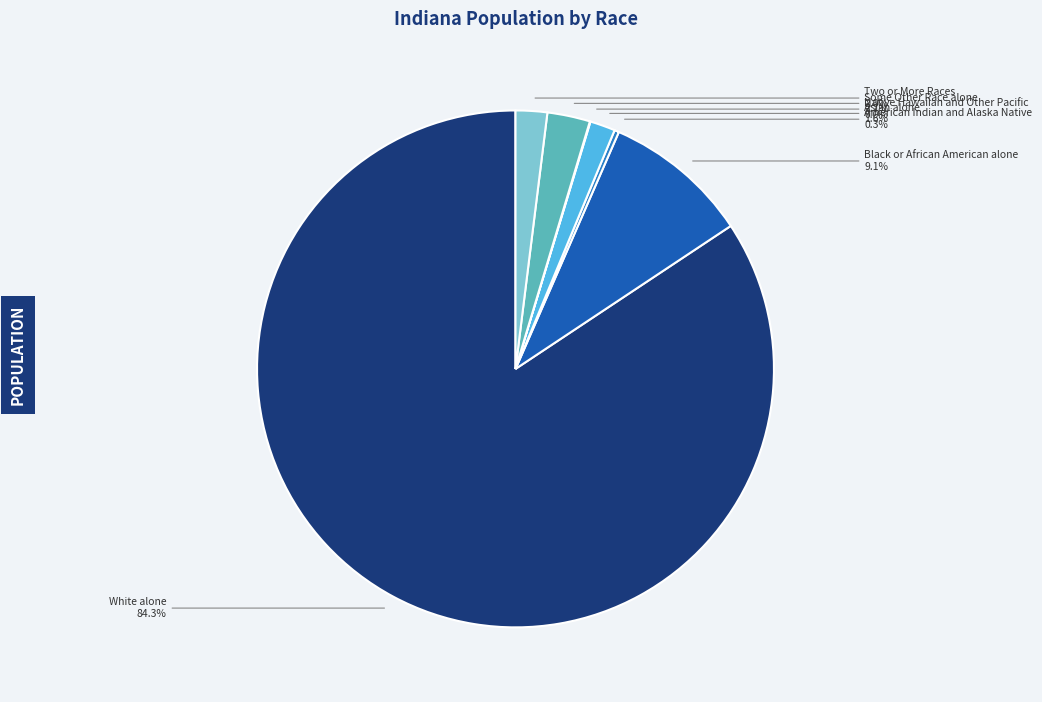

Does any single category account for the majority?

Yes